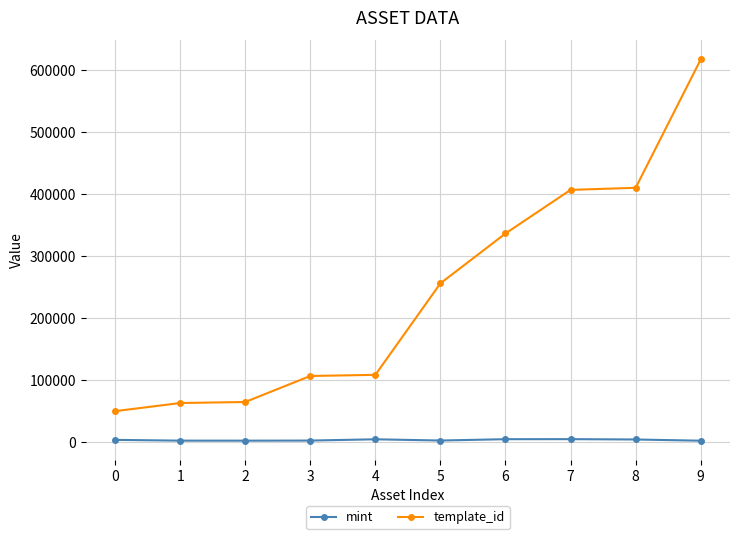

What is the difference between the template_id values at 0 and 3?

56791